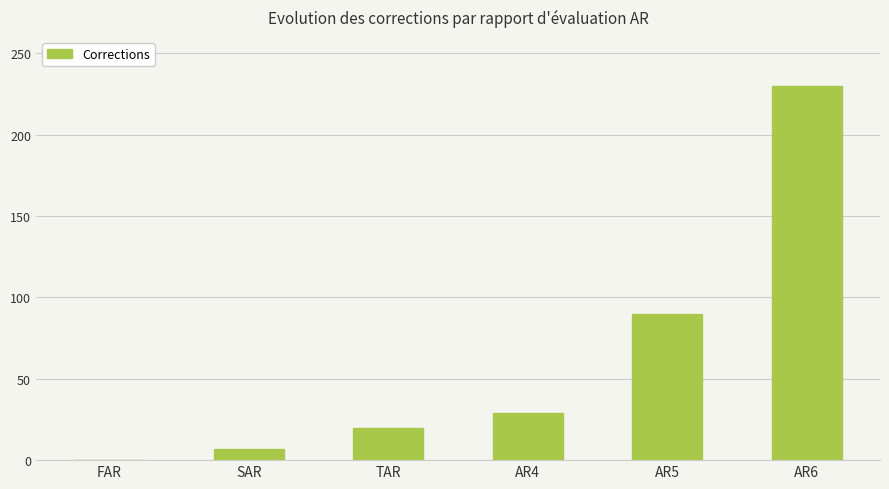

Is it true that the value at AR6 is 230?

True